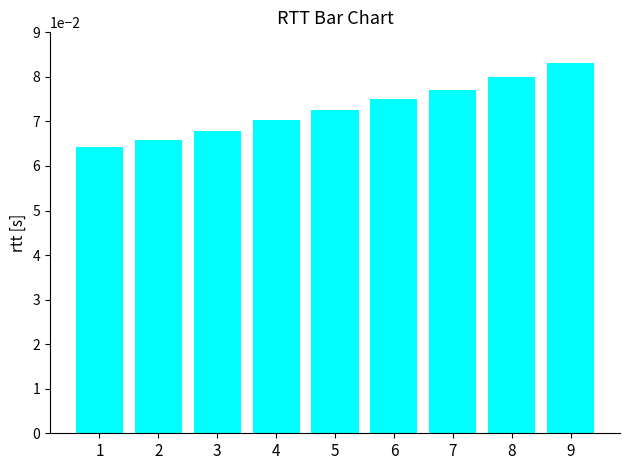

The value at 4 is 0.0. True or false?

False